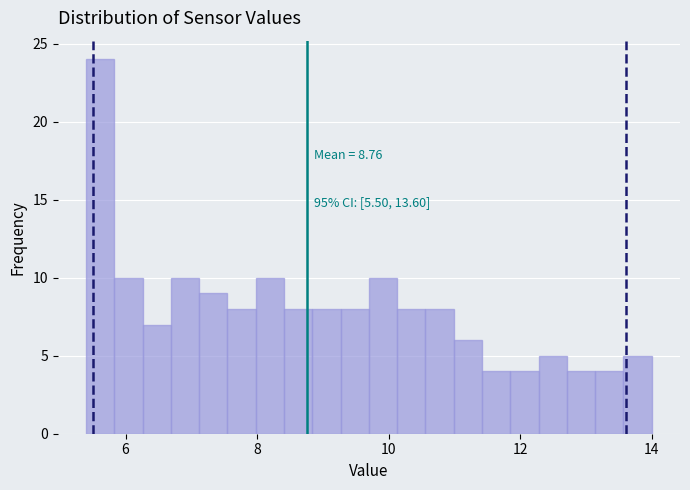

Read against the x-axis, roughly where is the centre of the tallest bar?

5.6